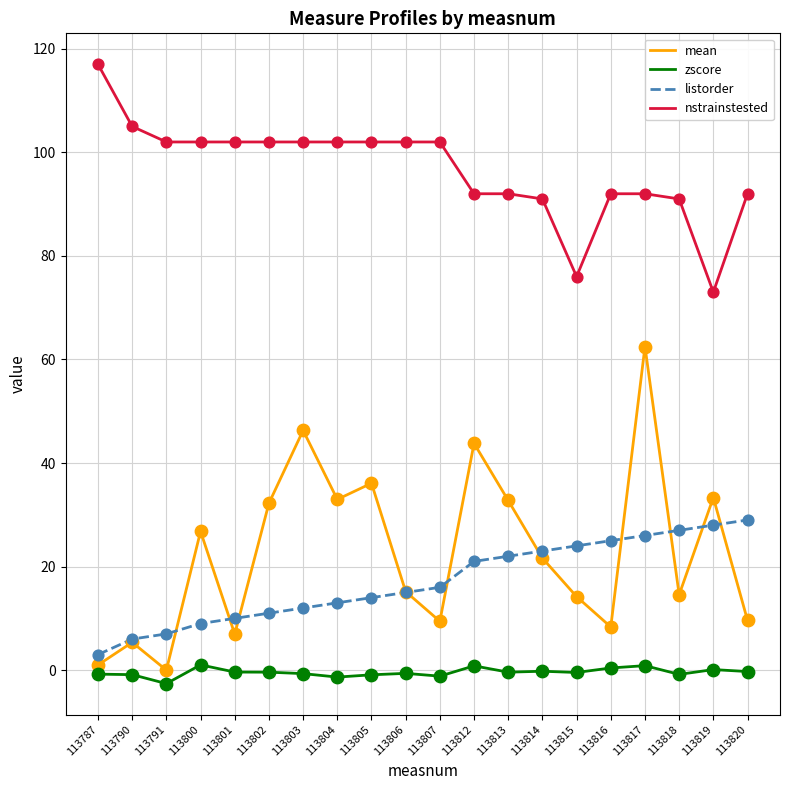

Which series has the largest total across all categories?

nstrainstested